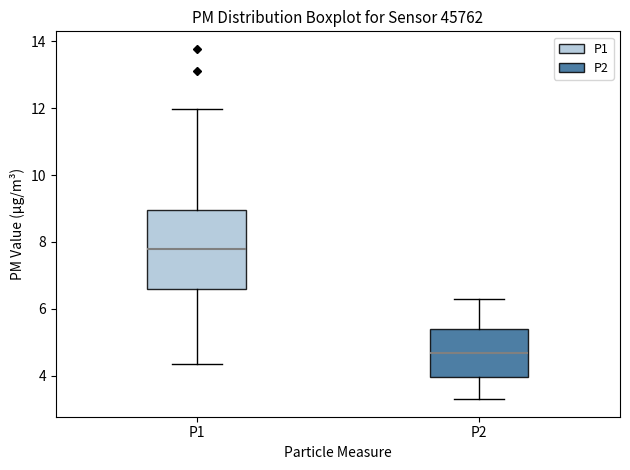

Reading left to right, transcribe this box plot: for each box, give where its median line is, the range the box spans, and where its two whiskers end, as read against the y-axis. The values are not printed on the chart, so give them approximately, as read against the axis.

P1: median 7.8, box 6.6 to 9.0, whiskers 4.4 to 12.0
P2: median 4.6, box 4.0 to 5.4, whiskers 3.4 to 6.4